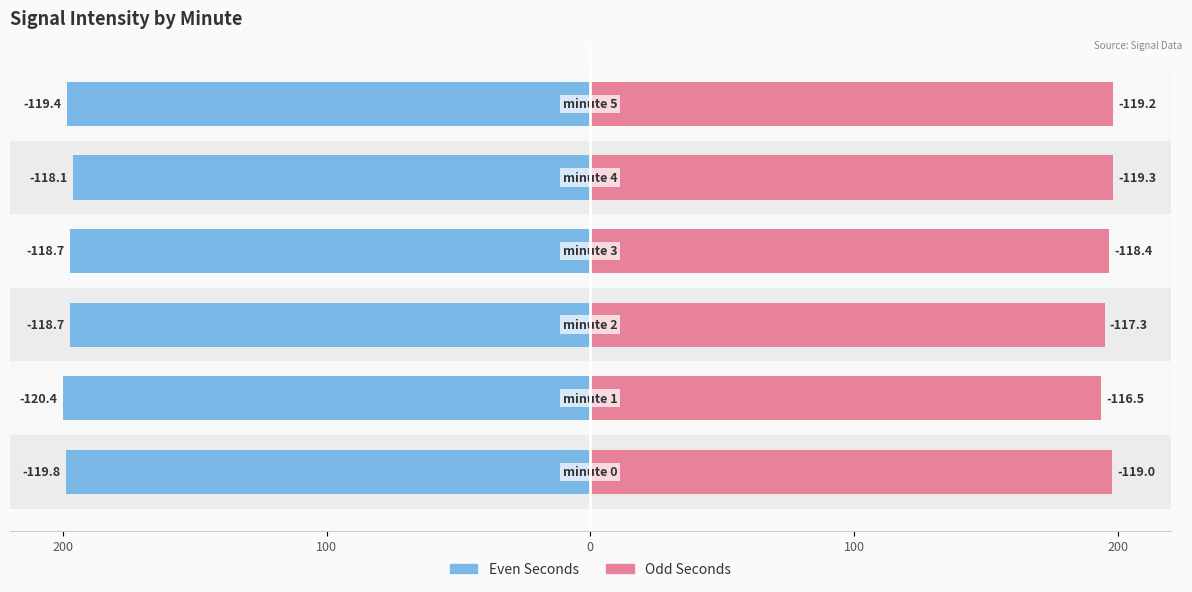

The Odd Seconds series shows 193.6 at 100. True or false?

True